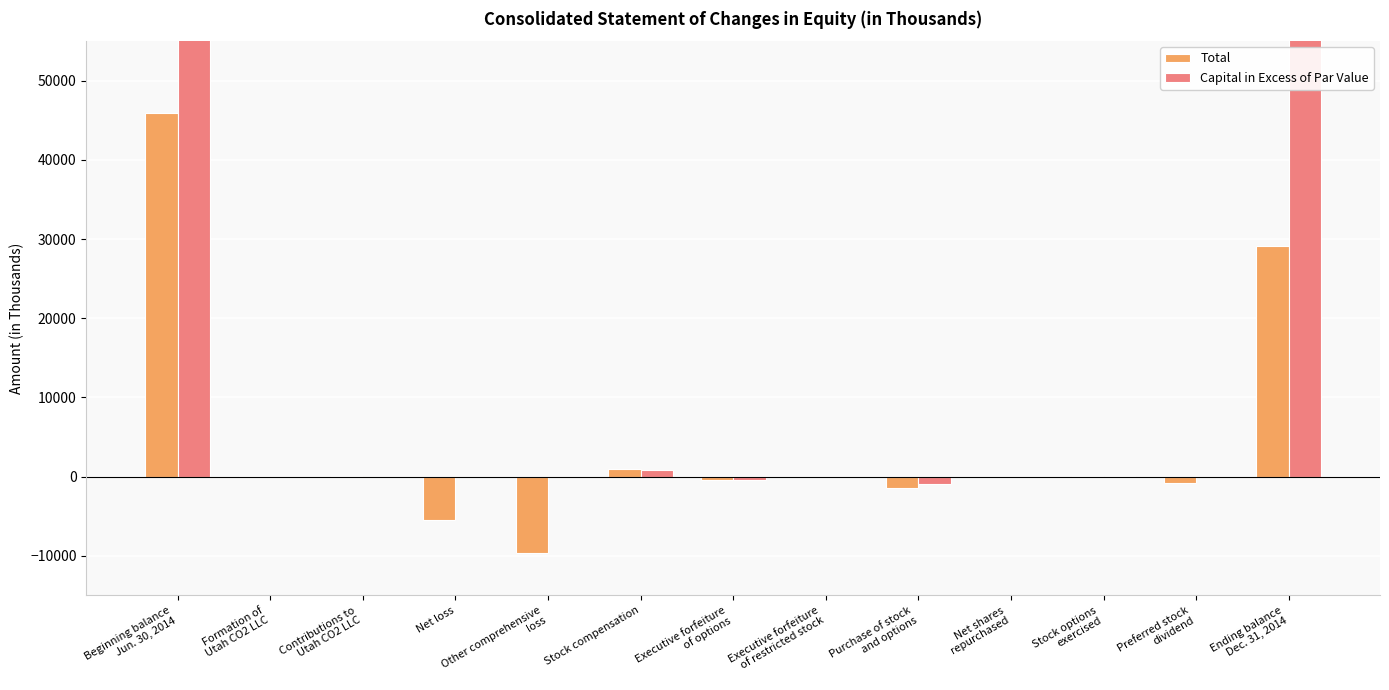

At which label is Capital in Excess of Par Value closest to 46001?

Stock compensation